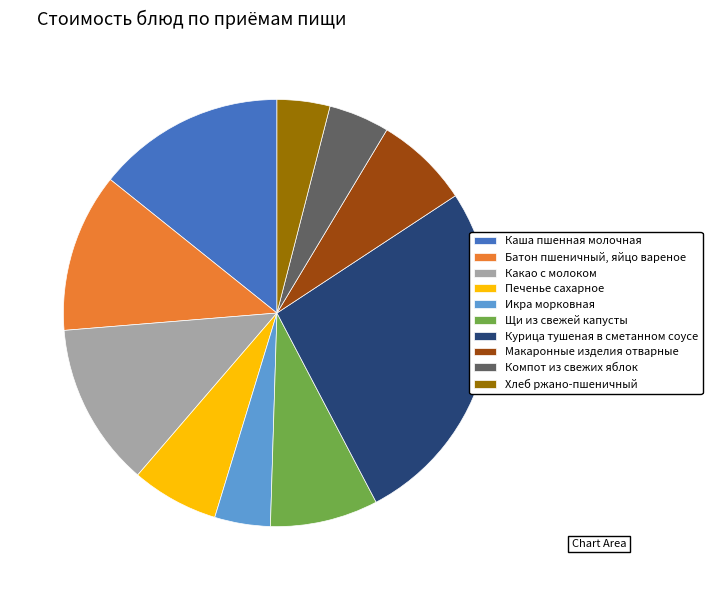

What is the ratio of the value at Щи из свежей капусты to the value at Батон пшеничный, яйцо вареное?

0.7